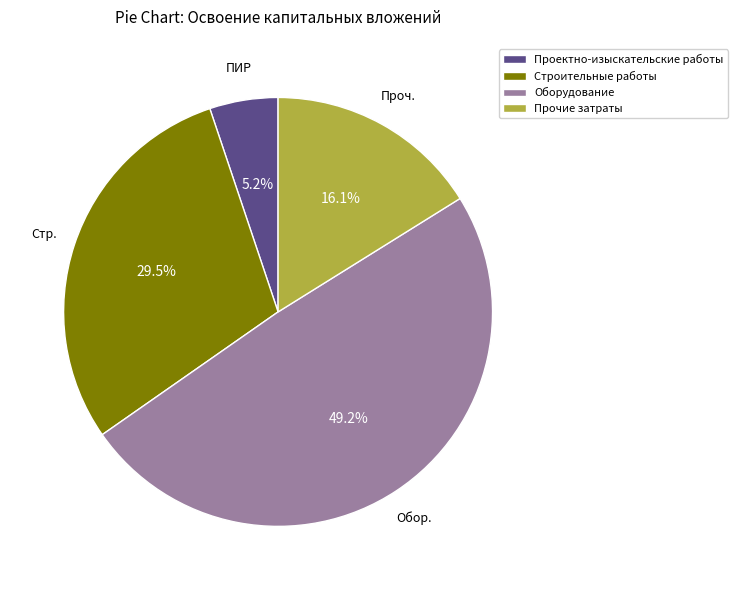

Between Проектно-изыскательские работы and Строительные работы, which is larger?

Строительные работы